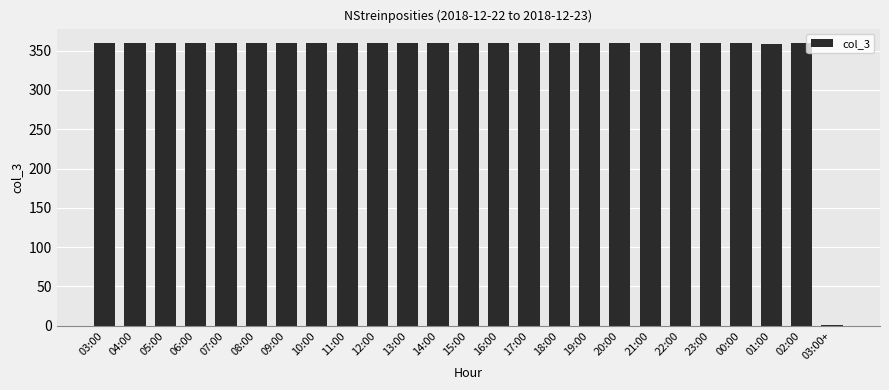

What is the ratio of the value at 01:00 to the value at 07:00?

1.0